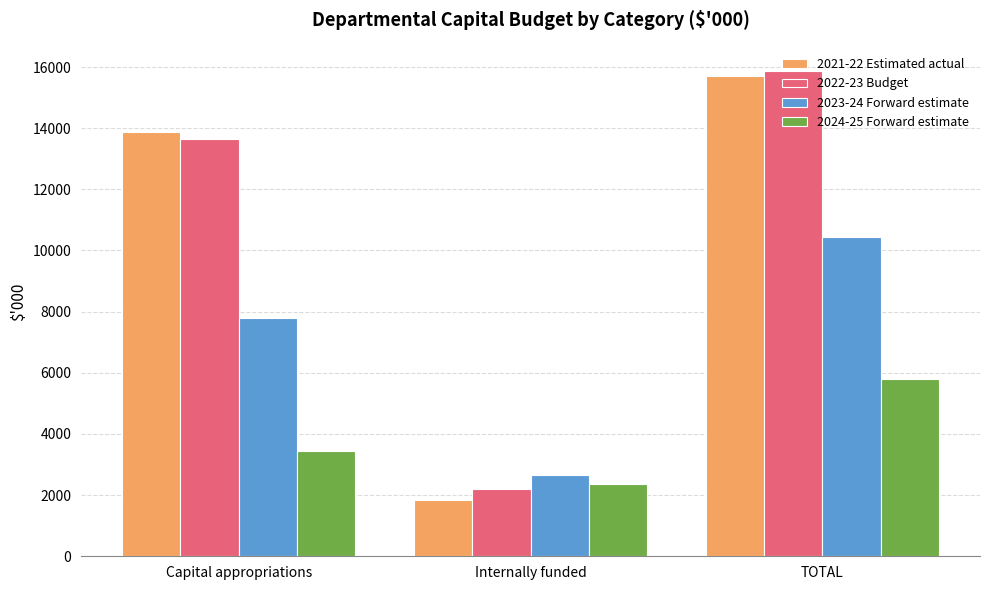

What is the lowest value of the 2022-23 Budget series?

2207